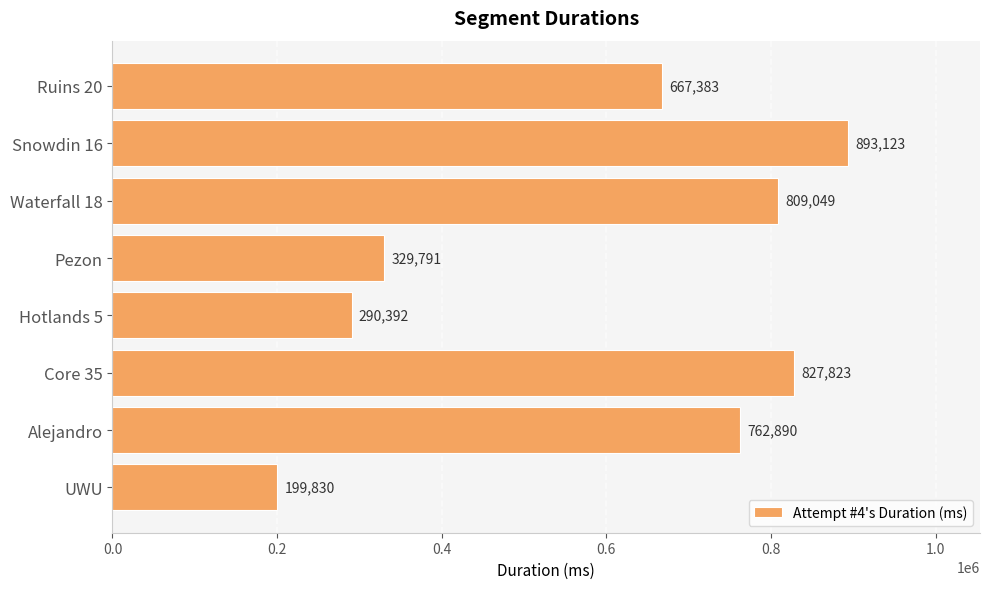

What position from the top is Hotlands 5?

5